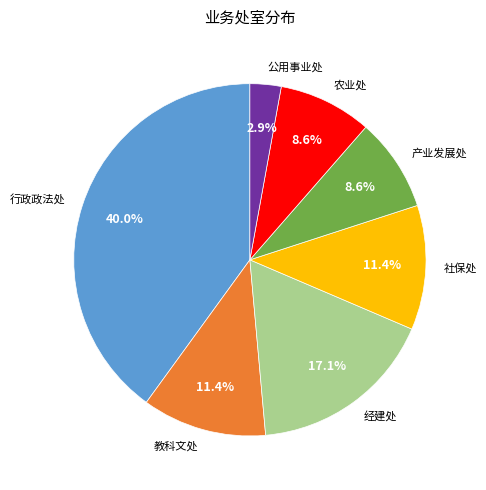

Combined, do 经建处 and 教科文处 account for over 50%?

No